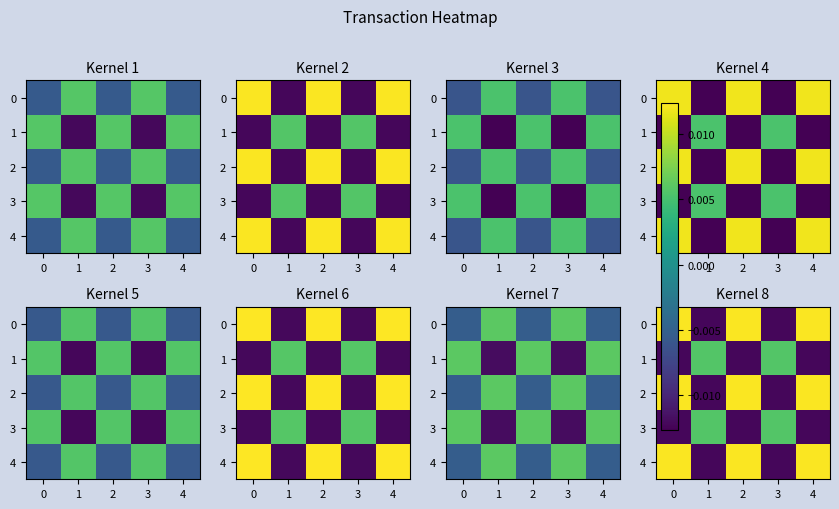

Count the number of data series in this chart.

5